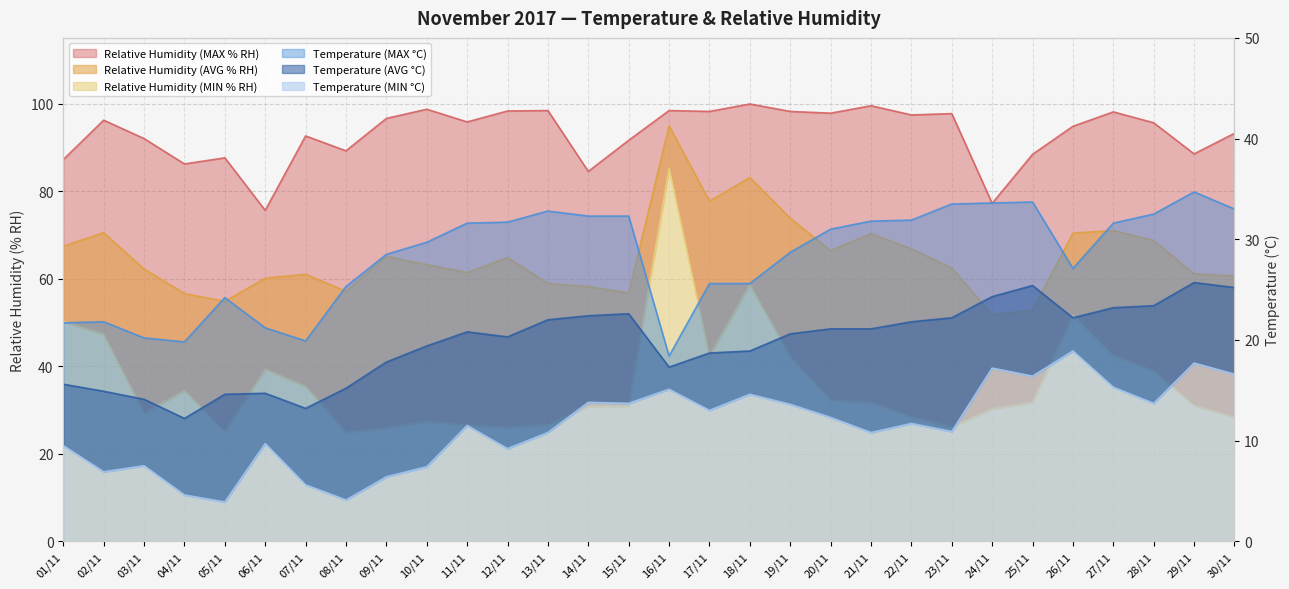

True or false: Relative Humidity (MIN % RH) and Temperature (AVG °C) cross at least once.

False